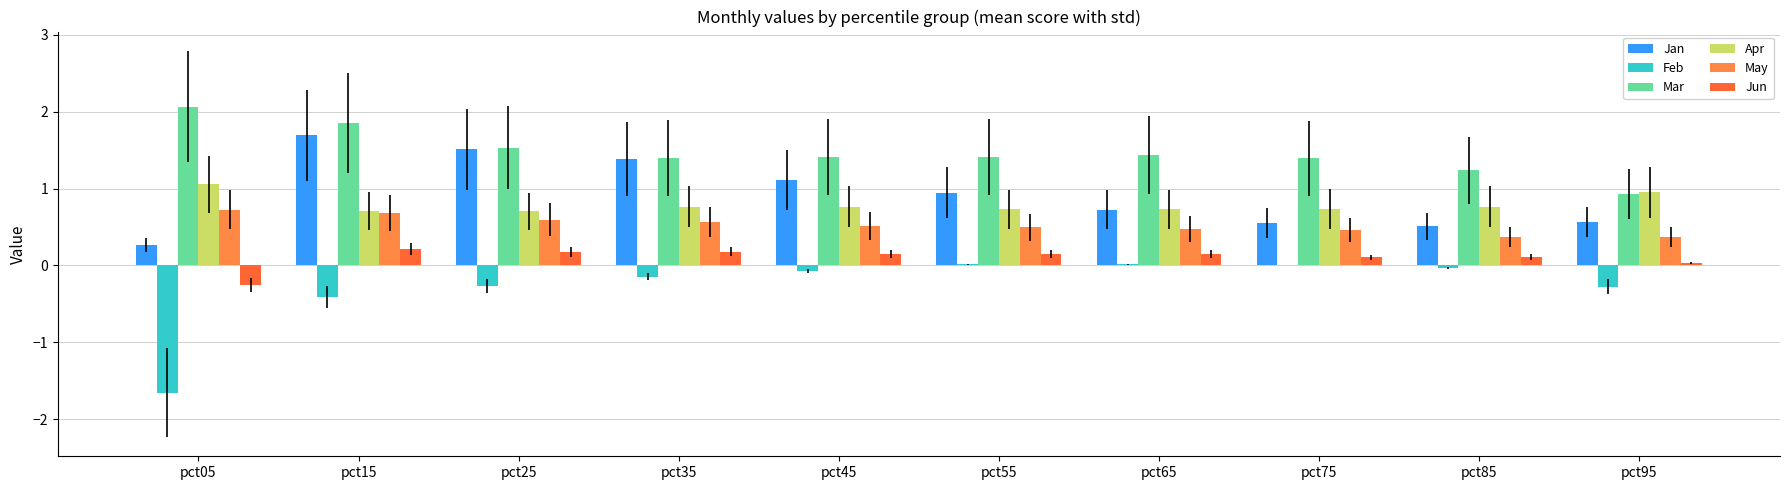

How many data points does each series have?

10